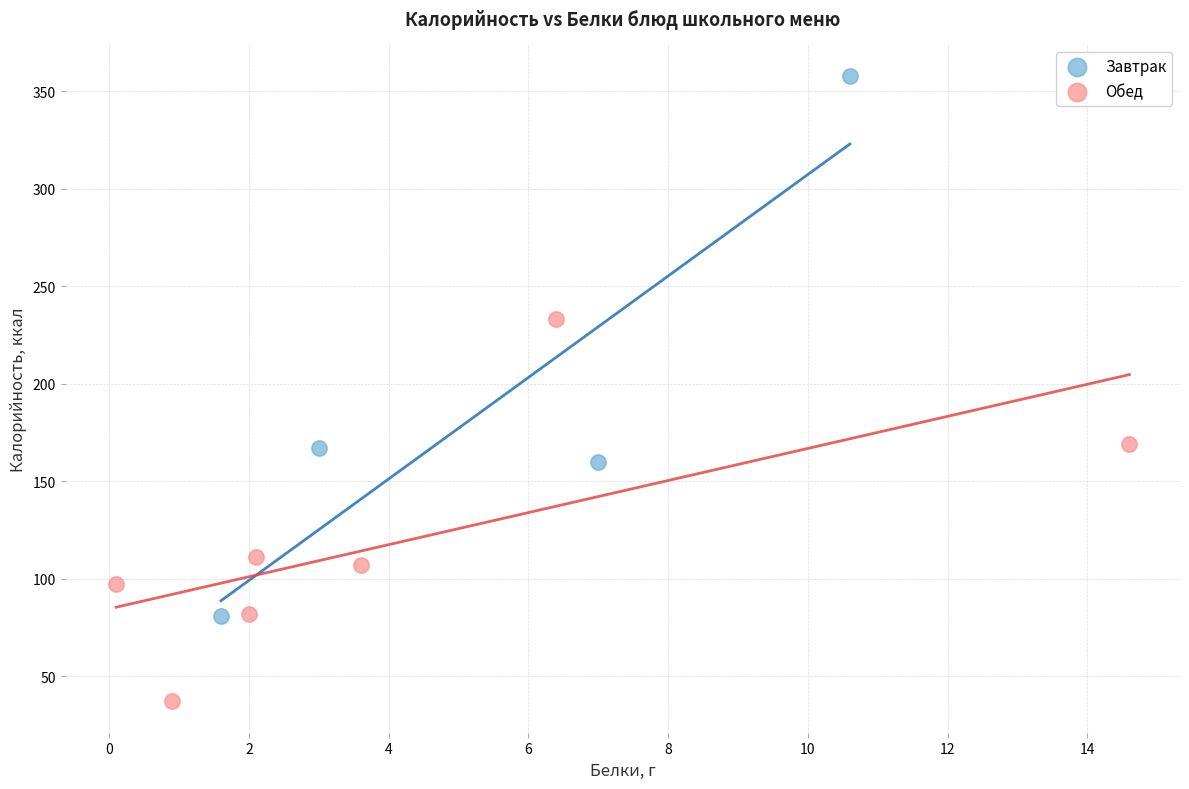

Which series reaches the maximum Y coordinate?

Завтрак